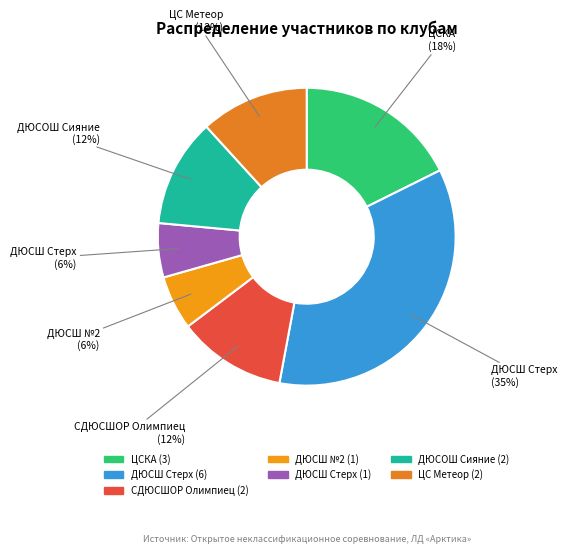

Count the number of slices in the pie.

7